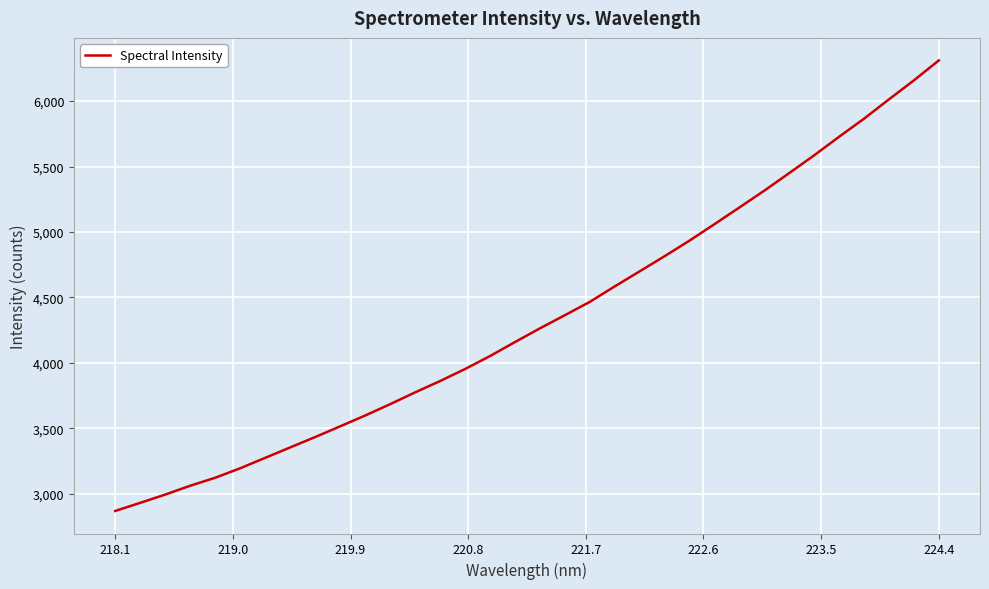

What is the maximum value shown in the chart?

6311.0